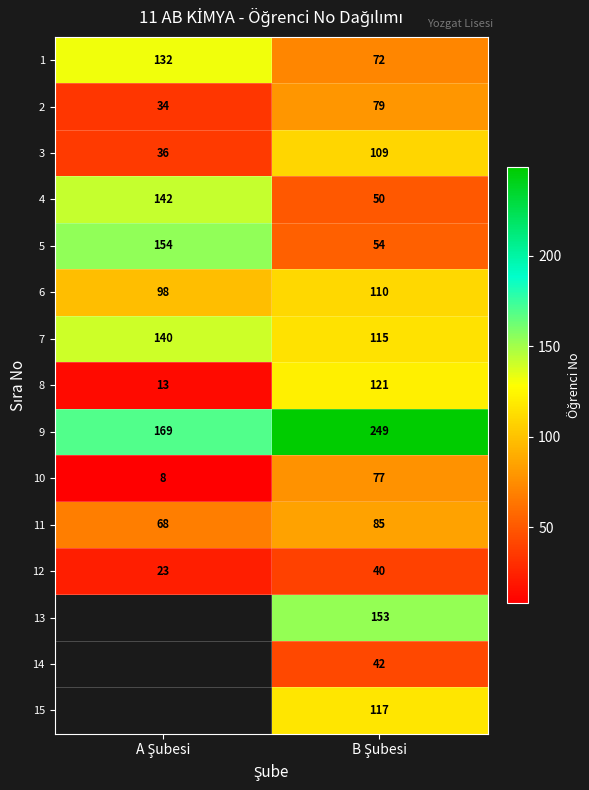

What is the greatest value displayed?

249.0